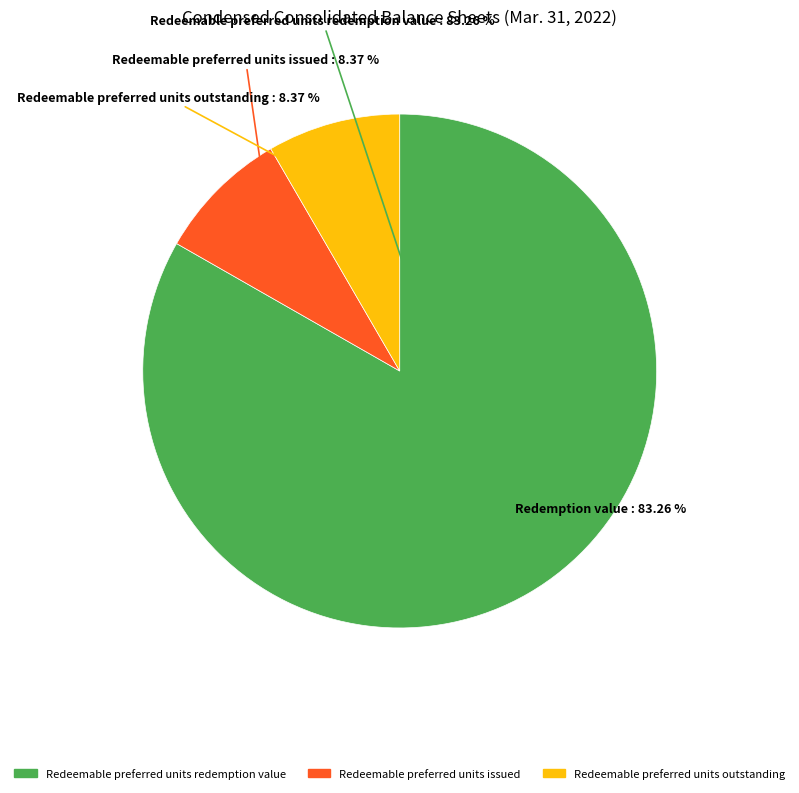

How much of the chart is everything except Redeemable preferred units redemption value?

16.7%